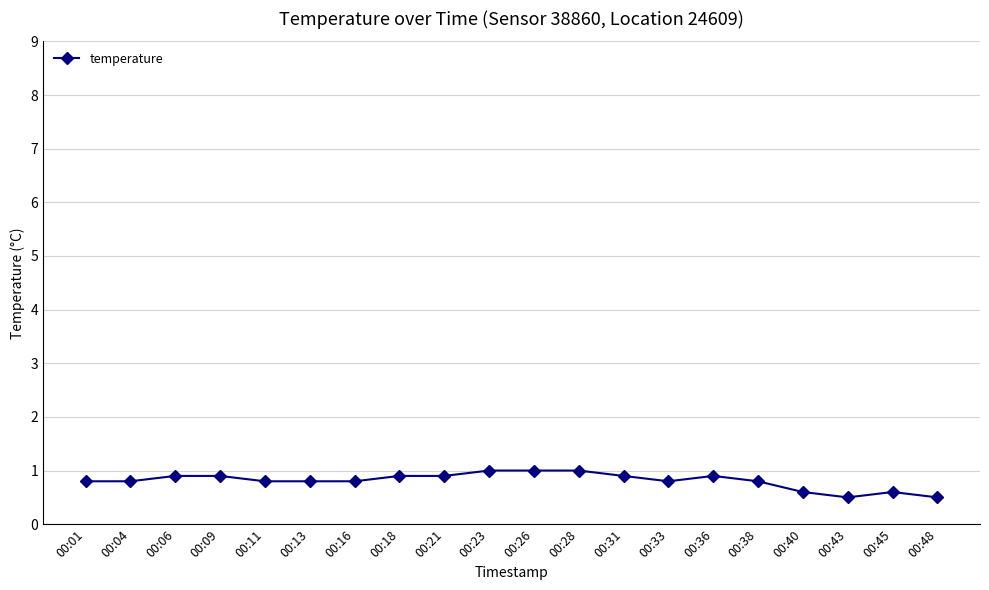

Reading left to right, extract all data points from this chart.

00:01=0.8	00:04=0.8	00:06=0.9	00:09=0.9	00:11=0.8	00:13=0.8	00:16=0.8	00:18=0.9	00:21=0.9	00:23=1.0	00:26=1.0	00:28=1.0	00:31=0.9	00:33=0.8	00:36=0.9	00:38=0.8	00:40=0.6	00:43=0.5	00:45=0.6	00:48=0.5